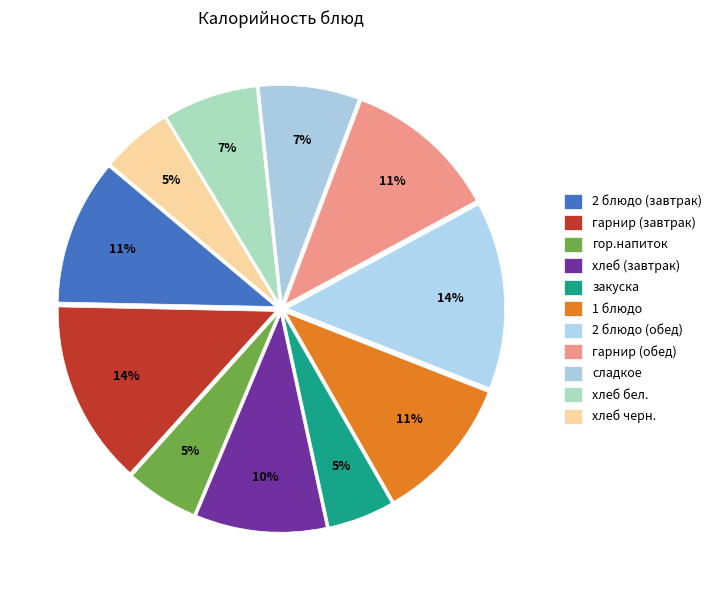

Count the number of slices in the pie.

11